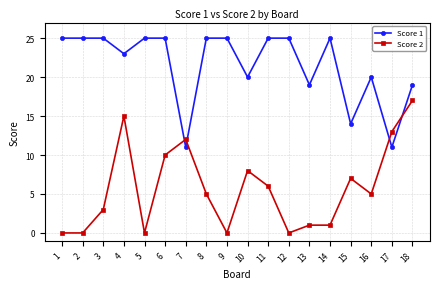

How many lines are shown in the chart?

2